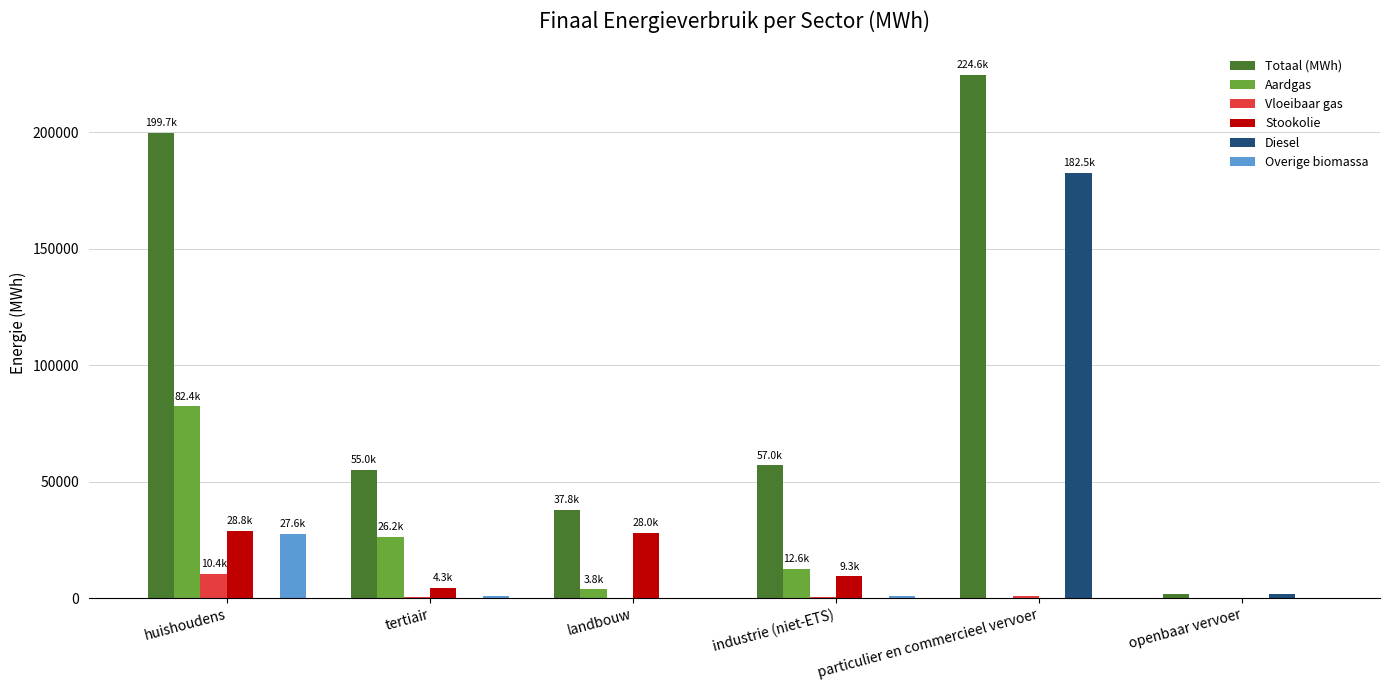

Which series changed the most between industrie (niet-ETS) and particulier en commercieel vervoer?

Diesel